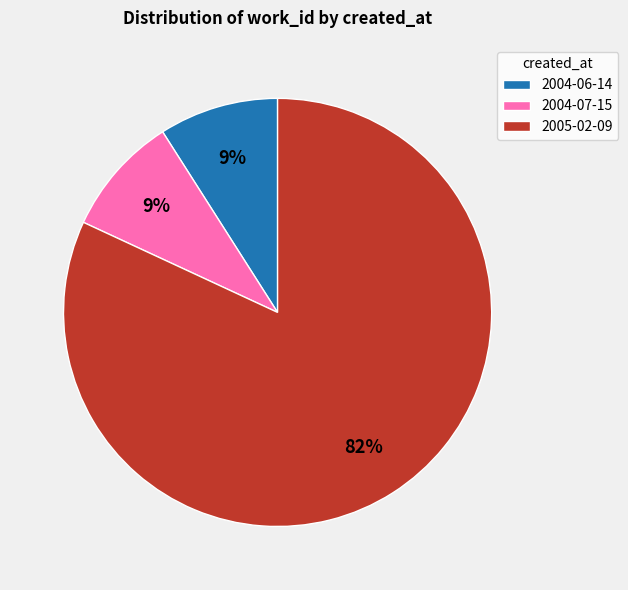

How many segments does this pie chart have?

3